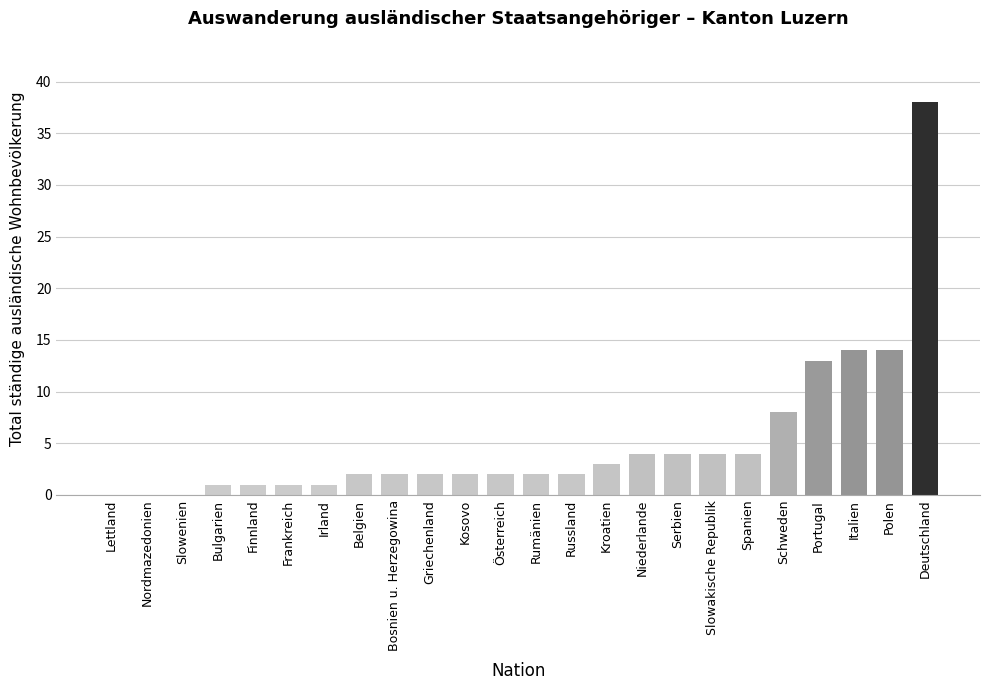

Reading right to left, list all the values displayed in this chart.

Deutschland=38	Polen=14	Italien=14	Portugal=13	Schweden=8	Spanien=4	Slowakische Republik=4	Serbien=4	Niederlande=4	Kroatien=3	Russland=2	Rumänien=2	Österreich=2	Kosovo=2	Griechenland=2	Bosnien u. Herzegowina=2	Belgien=2	Irland=1	Frankreich=1	Finnland=1	Bulgarien=1	Slowenien=0	Nordmazedonien=0	Lettland=0